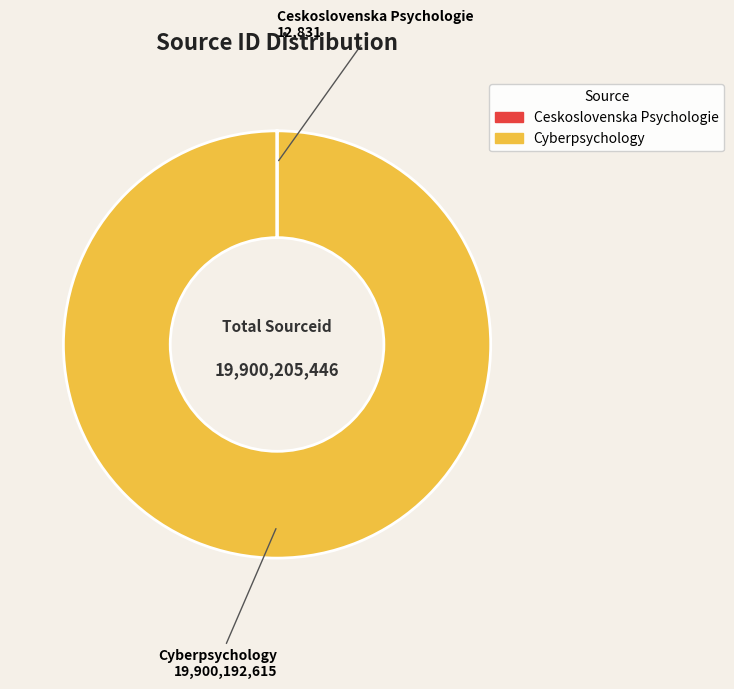

The Cyberpsychology slice represents 100% of the pie. True or false?

True